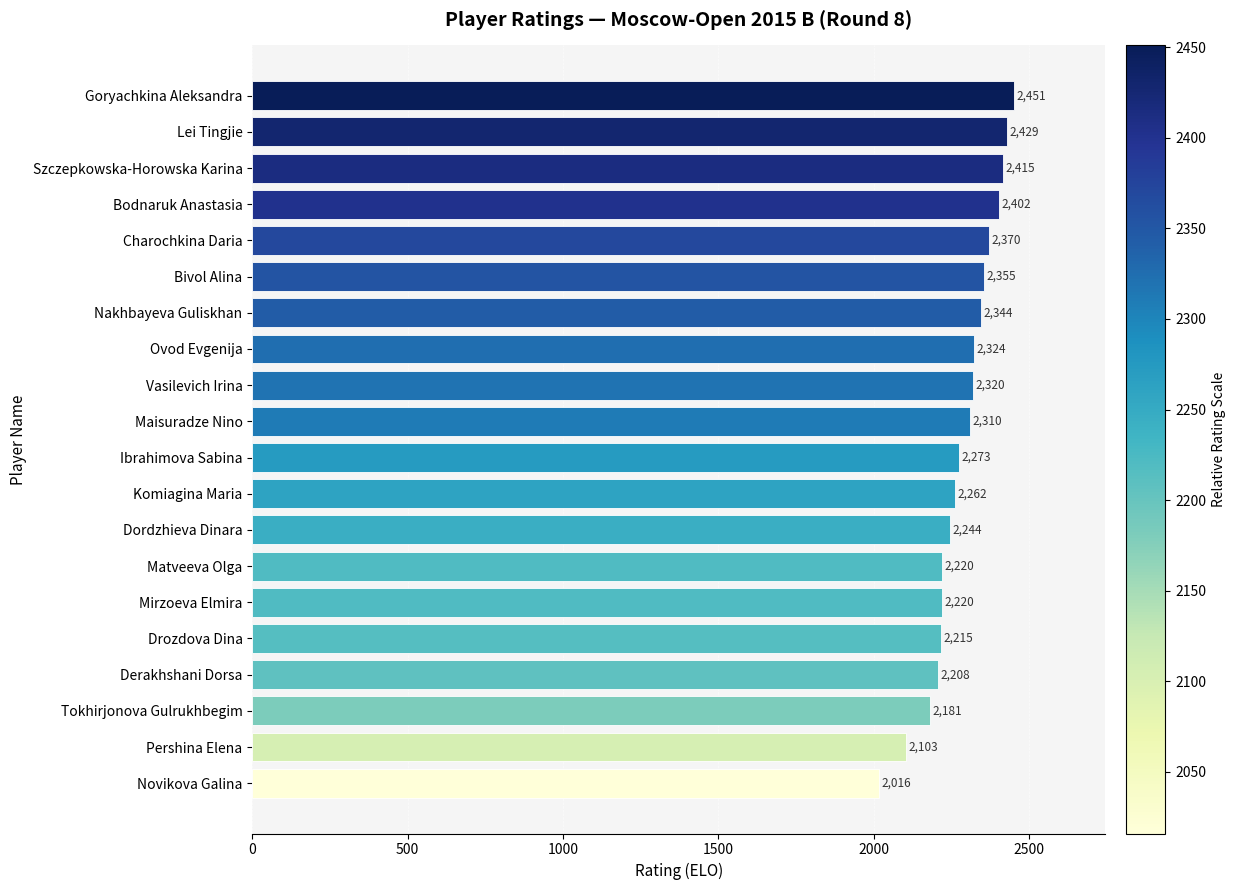

Reading top to bottom, list all the values displayed in this chart.

2451	2429	2415	2402	2370	2355	2344	2324	2320	2310	2273	2262	2244	2220	2220	2215	2208	2181	2103	2016